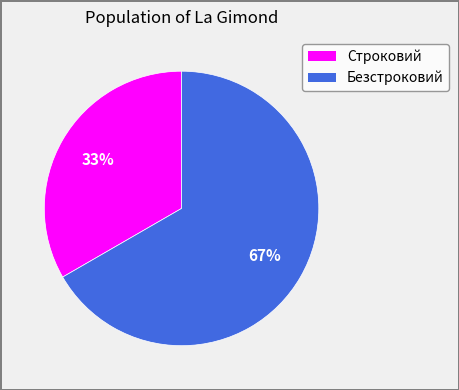

Which slice is the smallest?

Строковий